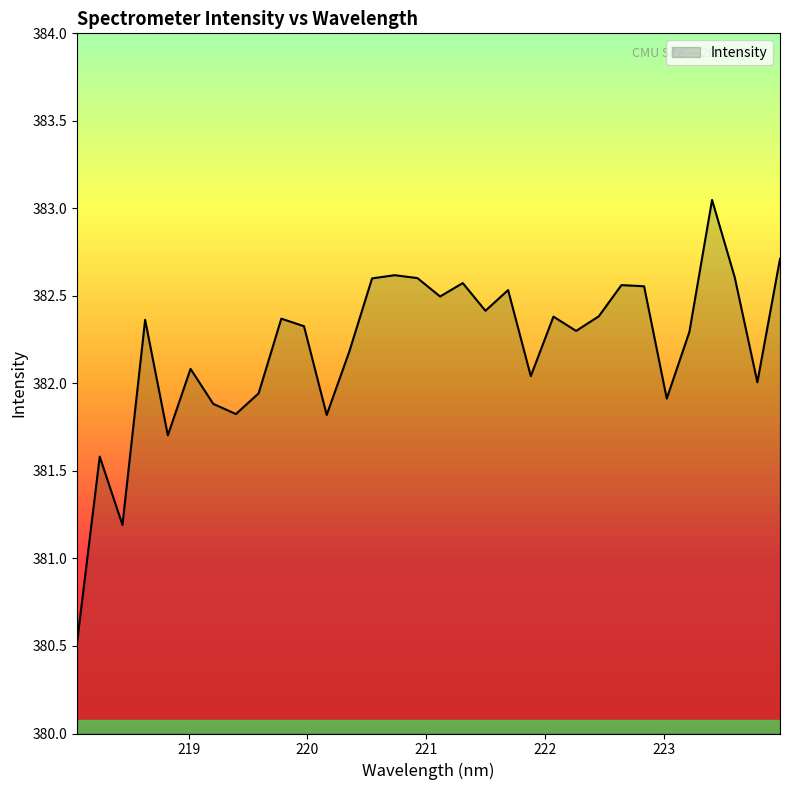

What is the smallest value displayed?

380.5